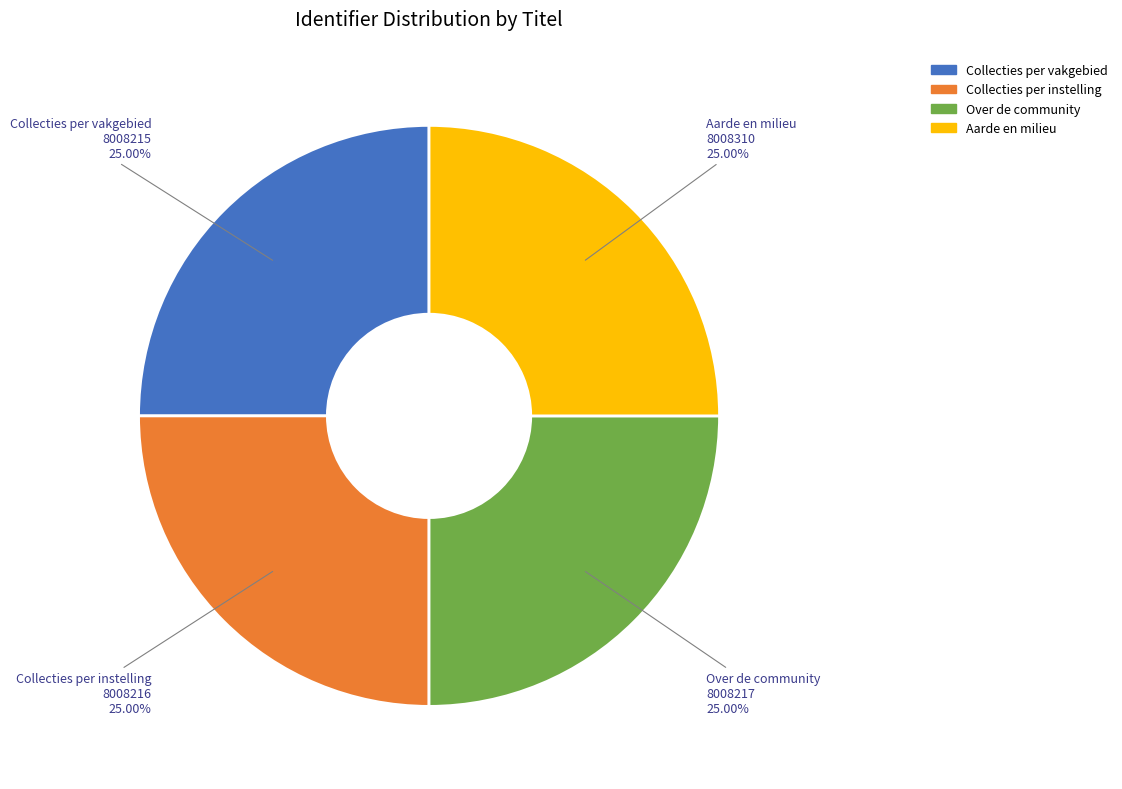

What is the ratio of the value at Collecties per instelling to the value at Aarde en milieu?

1.0